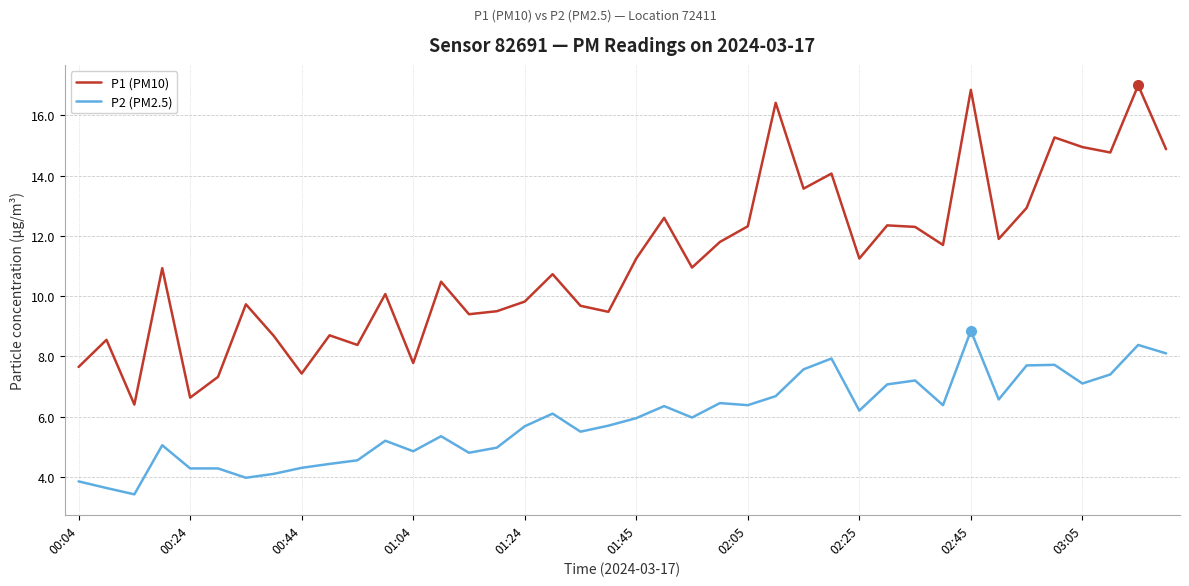

What is the difference between the maximum and minimum values in the P2 (PM2.5) series?

5.4